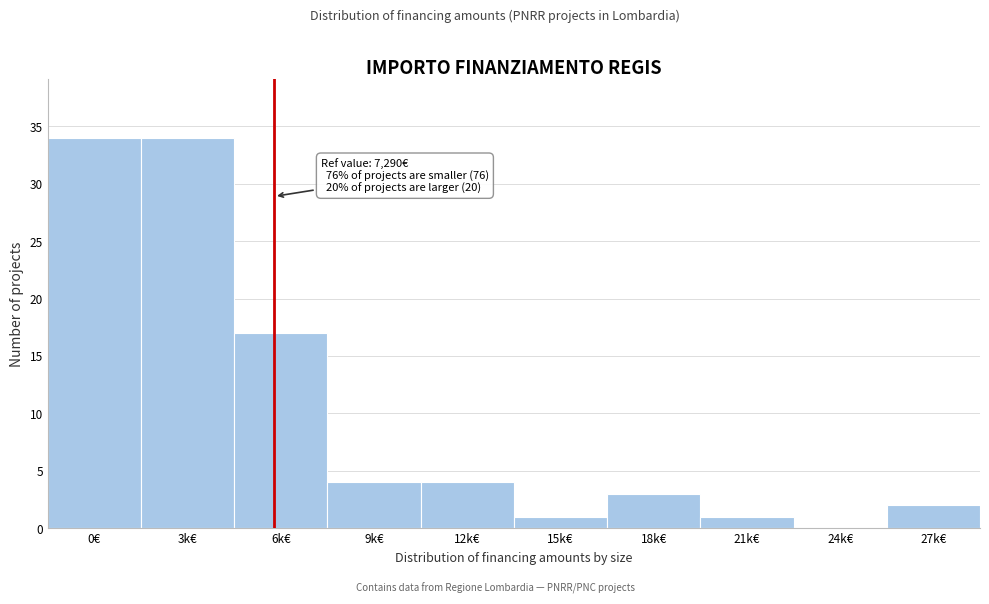

Reading left to right, extract all data points from this chart.

0€=34	3k€=34	6k€=17	9k€=4	12k€=4	15k€=1	18k€=3	21k€=1	24k€=0	27k€=2